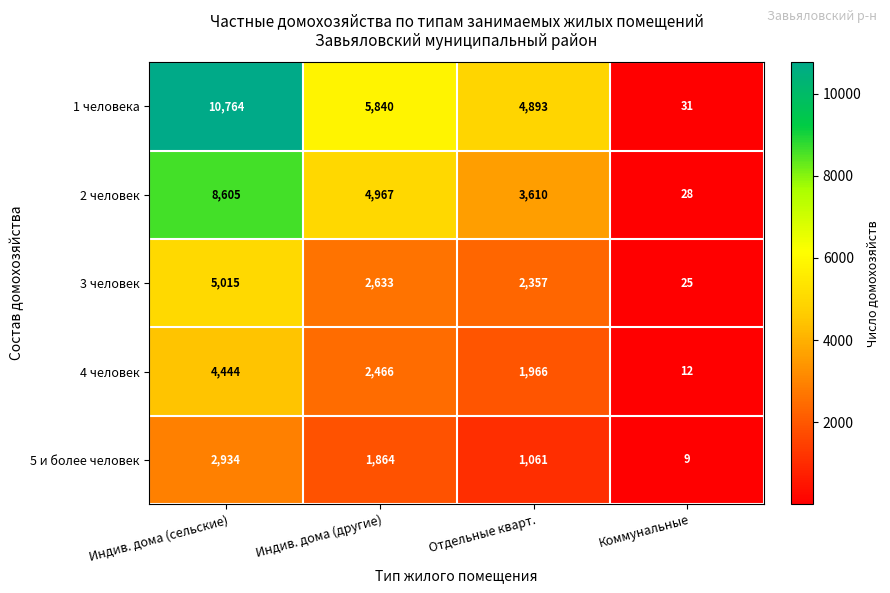

What is the minimum value for 3 человек?

25